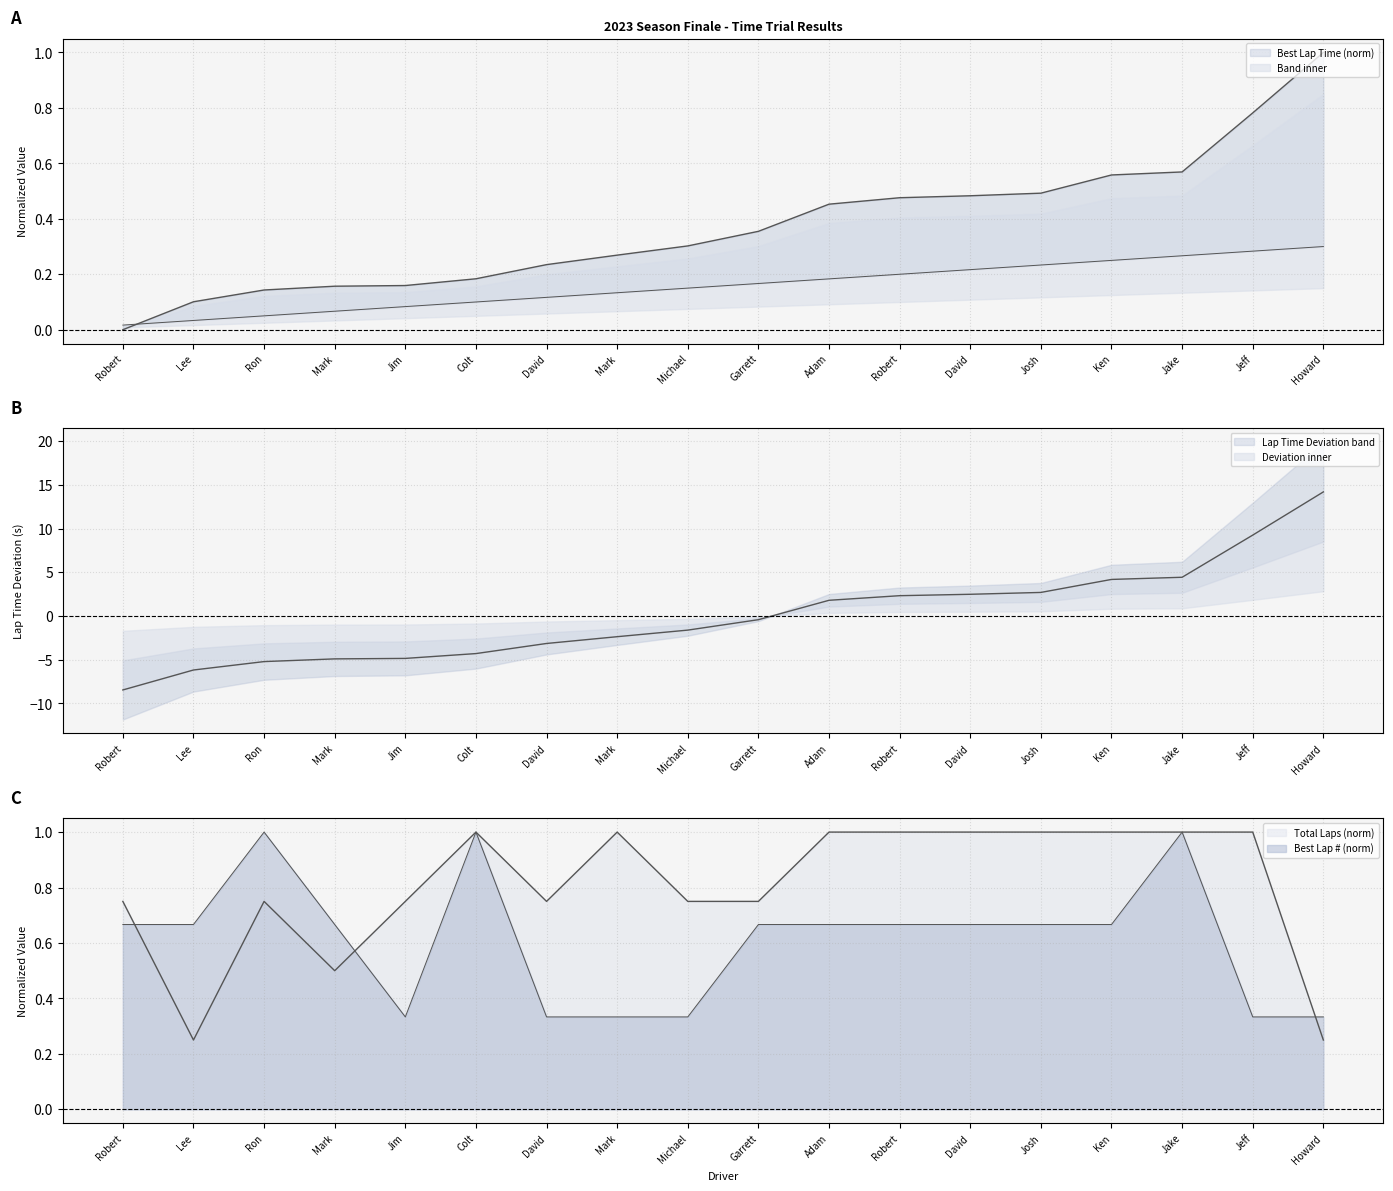

What is the difference between the maximum and minimum values in the Best Lap Time (s) series?

1.0